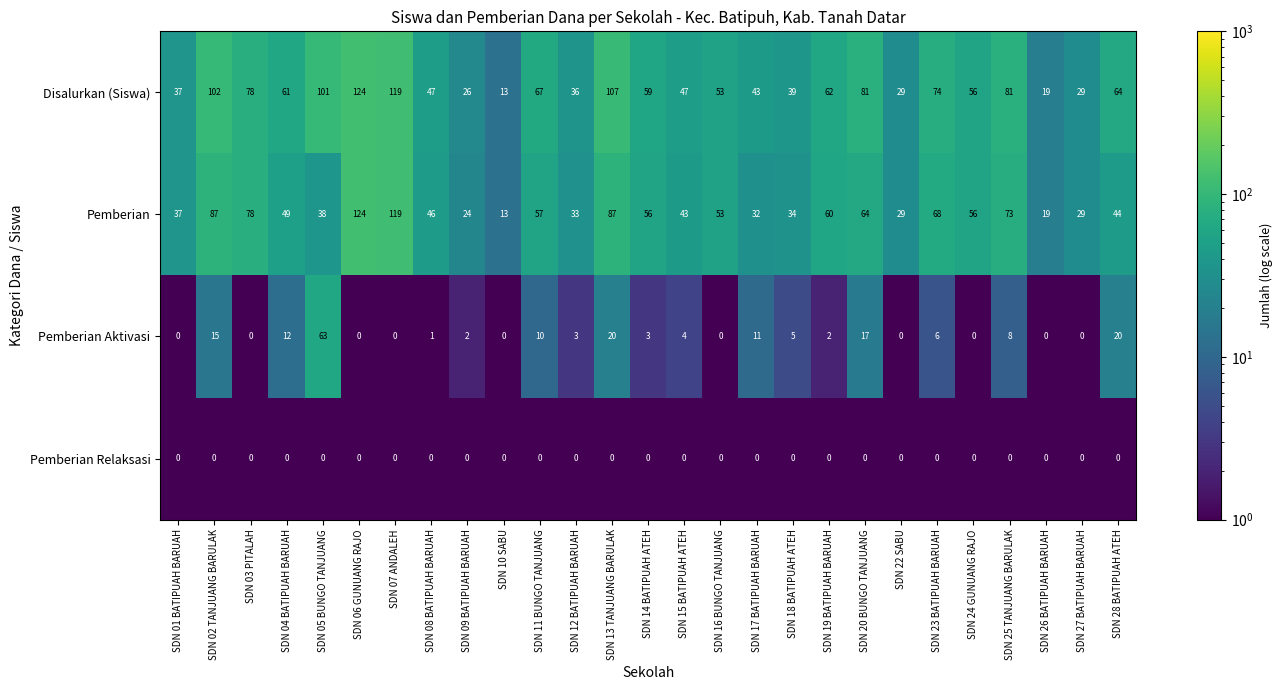

What is the sum of all Disalurkan (Siswa) values?

1654